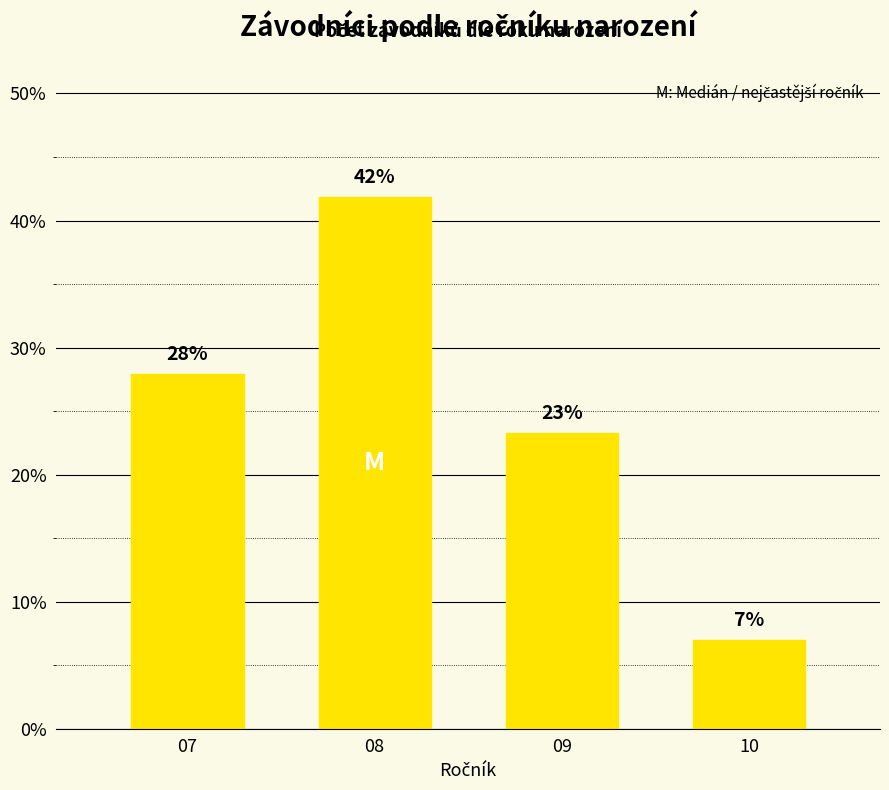

What is the average value?

25.0